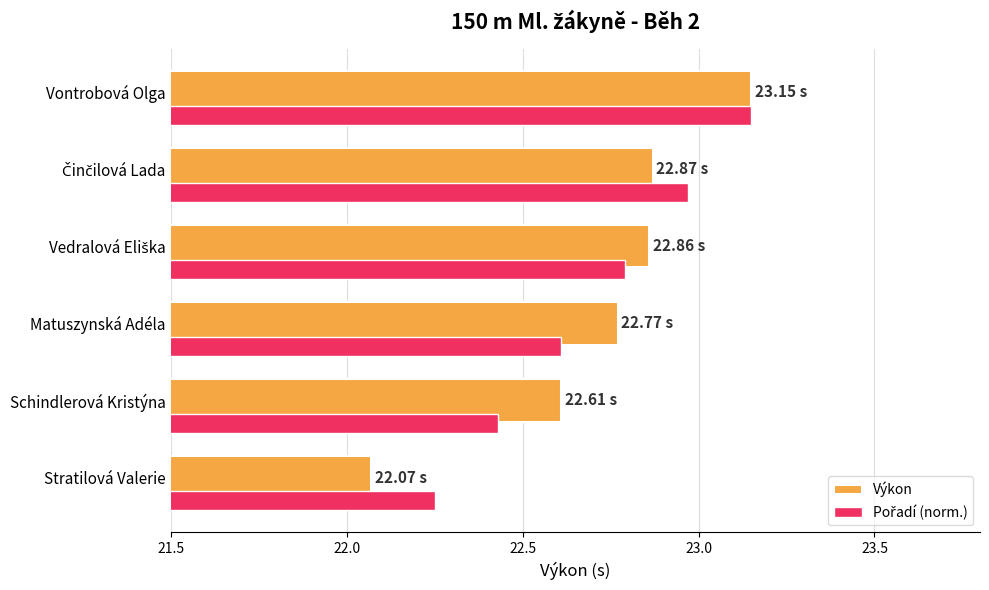

Which label corresponds to the largest value in the chart?

Vontrobová Olga